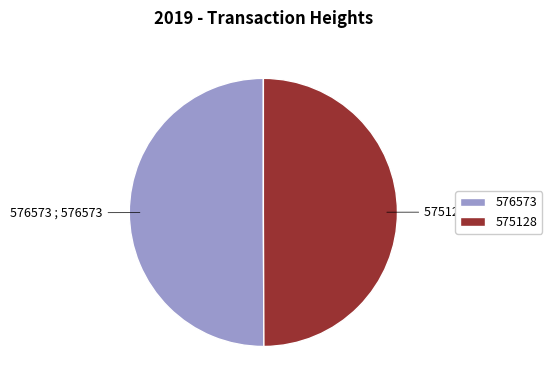

How many slices are in this pie chart?

2